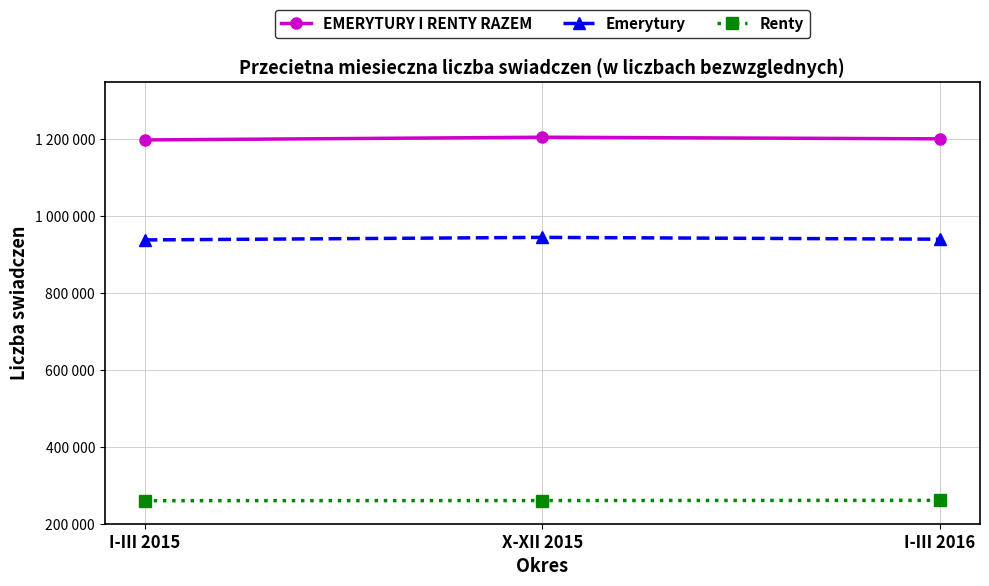

Reading left to right, extract all data points from this chart.

EMERYTURY I RENTY RAZEM: I-III 2015=1198100	X-XII 2015=1205130	I-III 2016=1200945
Emerytury: I-III 2015=938032	X-XII 2015=944660	I-III 2016=939924
Renty: I-III 2015=259876	X-XII 2015=260298	I-III 2016=260854